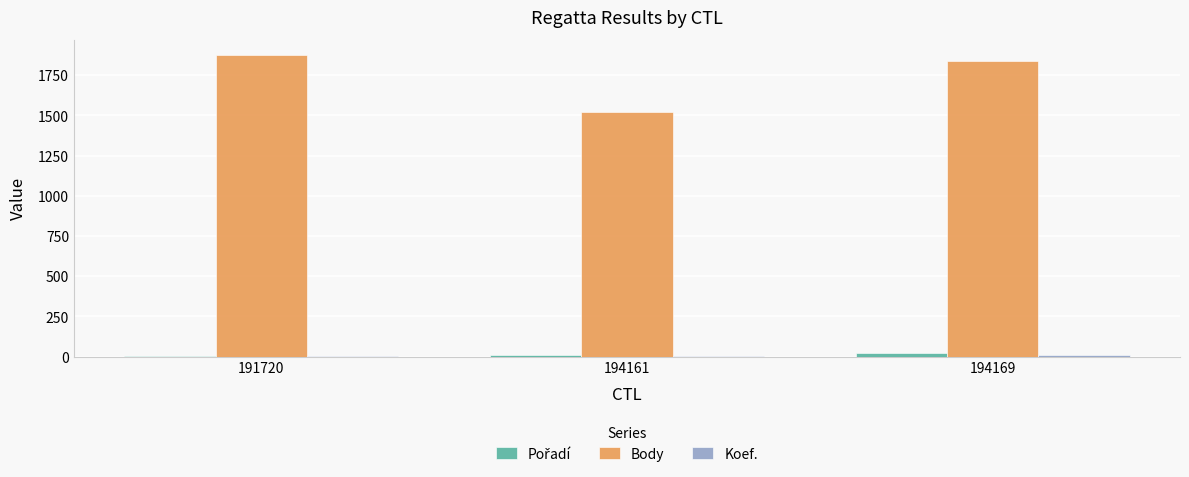

What is the greatest value displayed?

1876